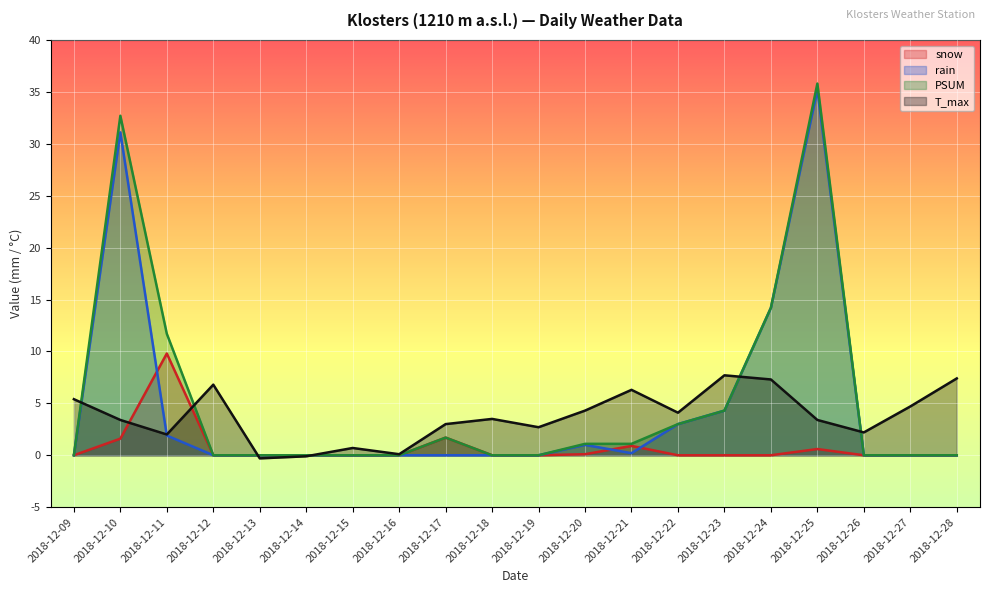

Which series has the largest total across all categories?

PSUM